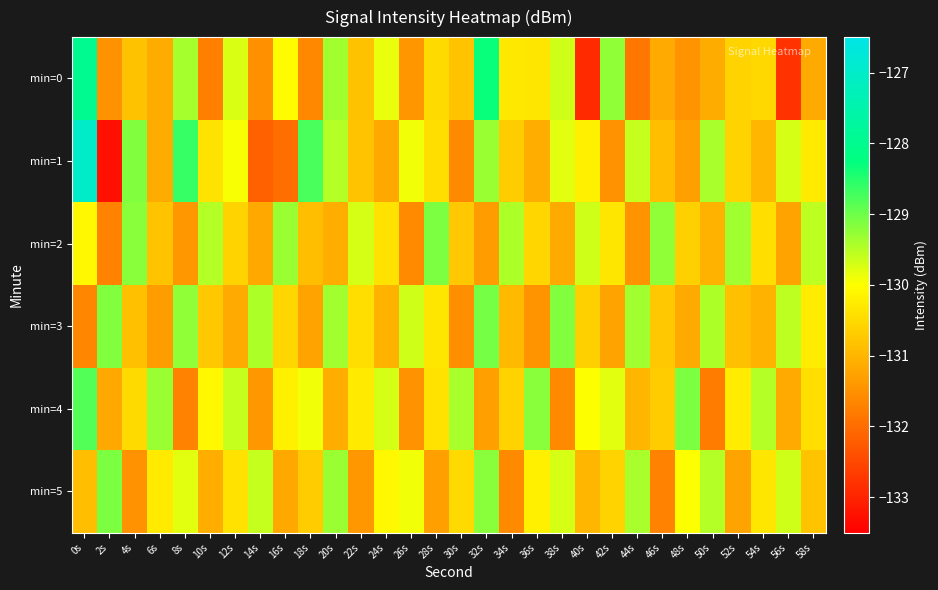

Count the number of categories in the chart.

30